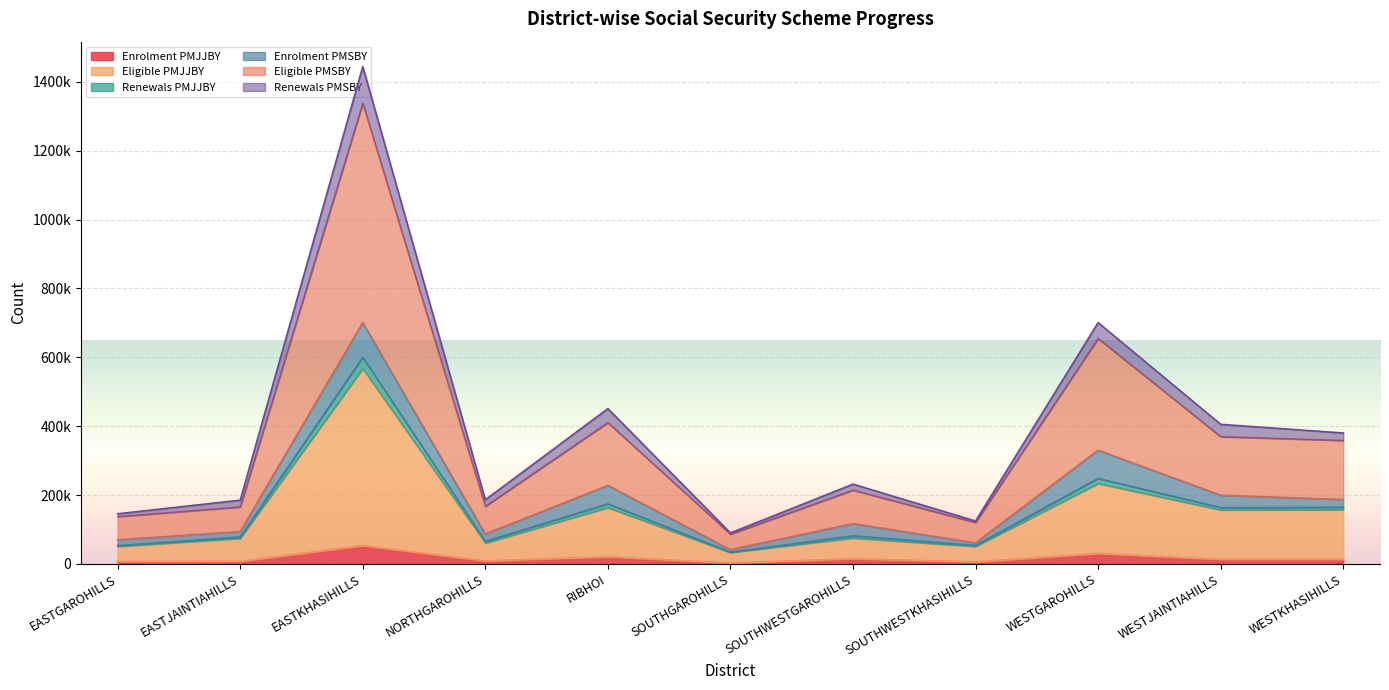

Which has a higher value, EASTKHASIHILLS or EASTGAROHILLS?

EASTKHASIHILLS